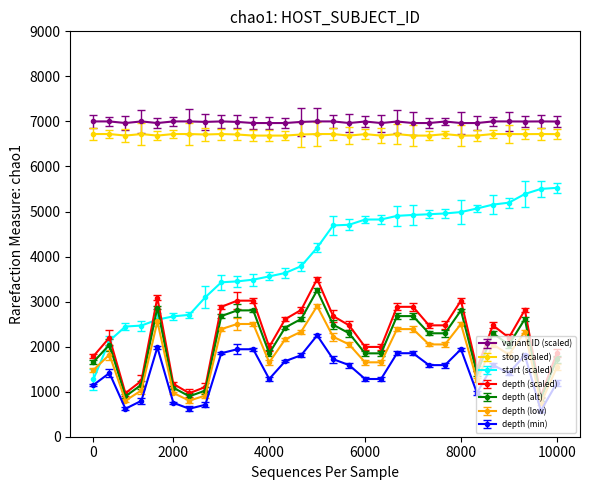

True or false: variant ID (scaled) has more than 1 interior local peaks.

True